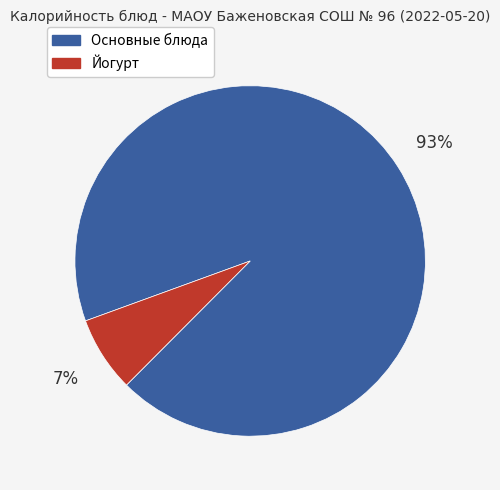

Which slice represents more than half of the pie?

Основные блюда